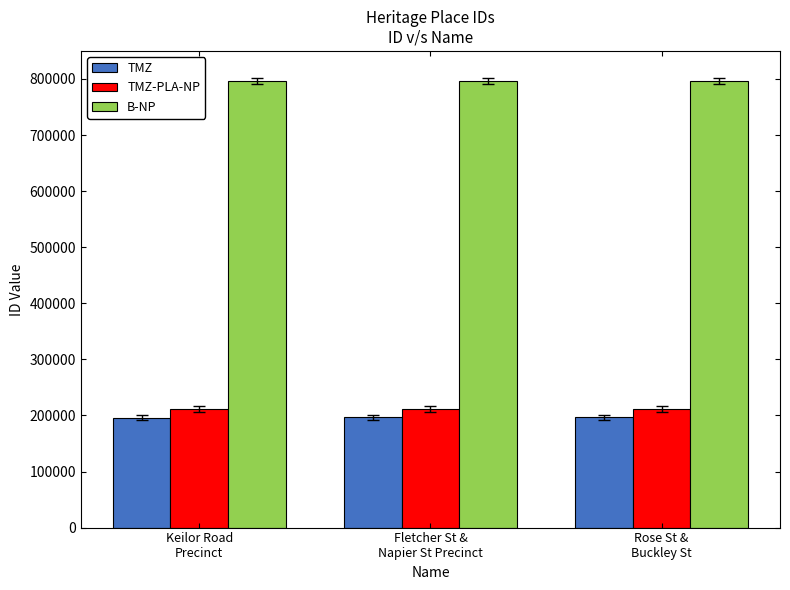

Is it true that TMZ equals 196448 at Fletcher St &
Napier St Precinct?

True